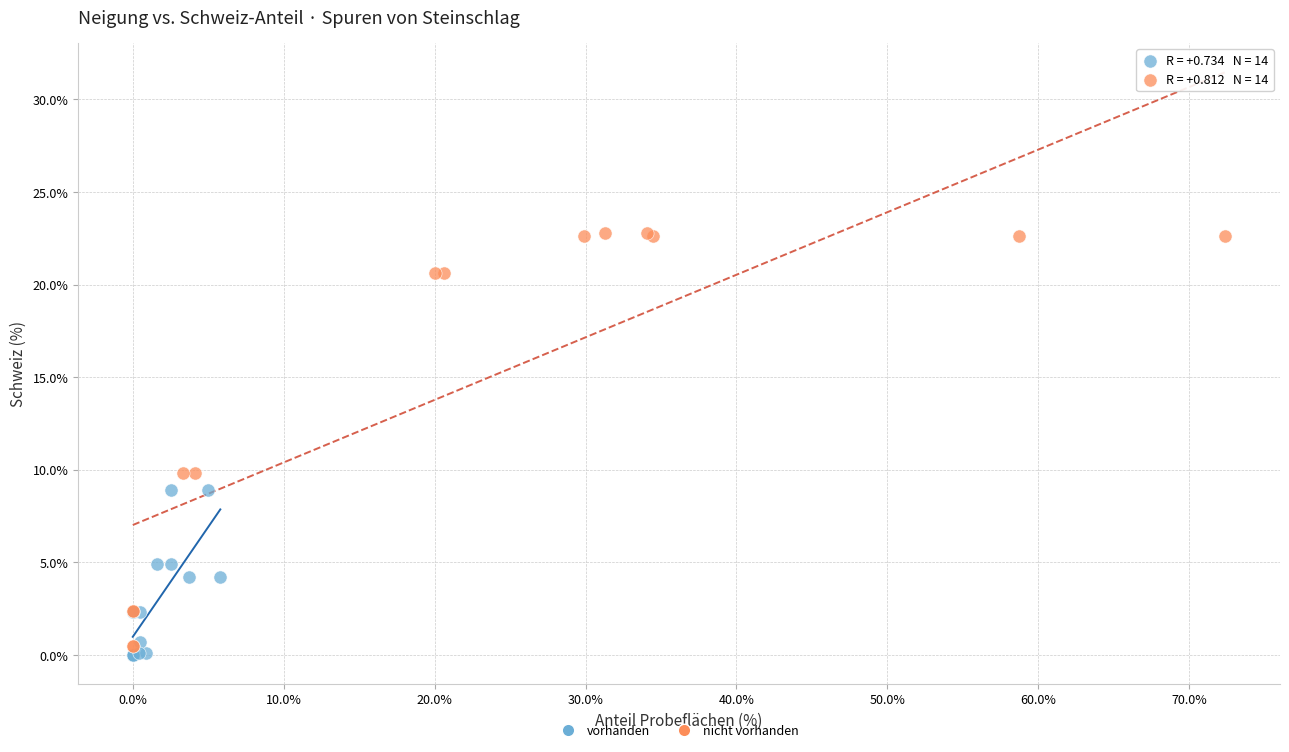

Which series has the largest Y range (max minus min)?

nicht vorhanden